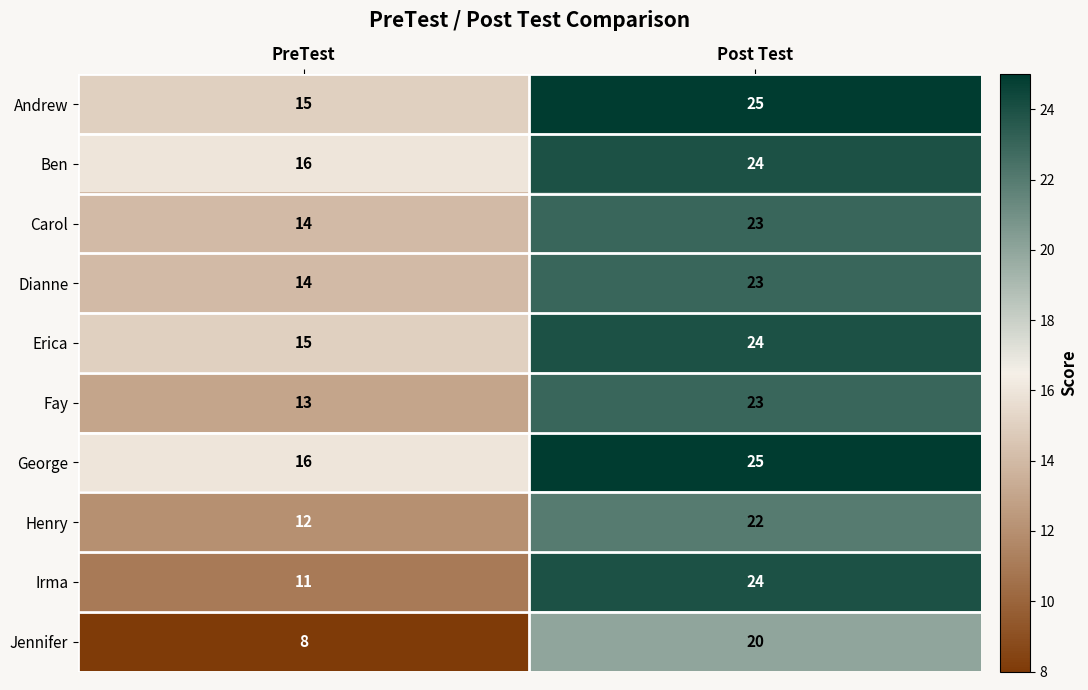

Which label corresponds to the smallest value in the chart?

PreTest